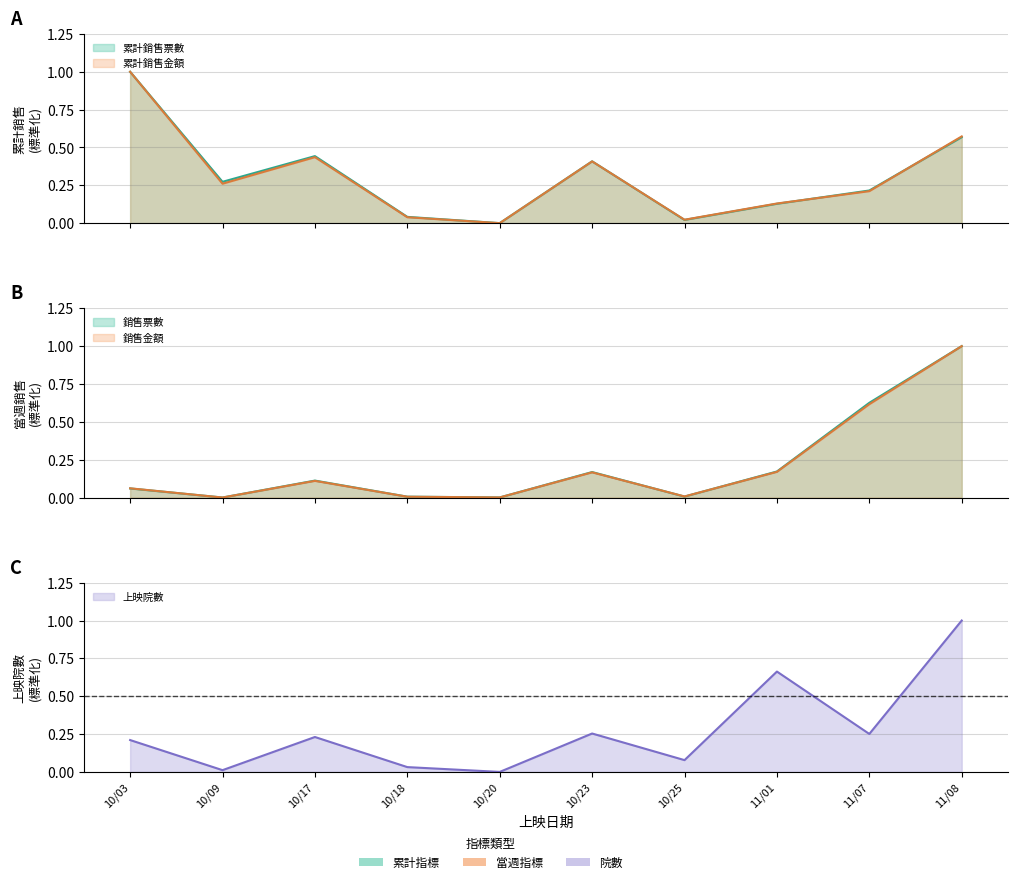

Which series has the widest spread of values?

累計銷售票數